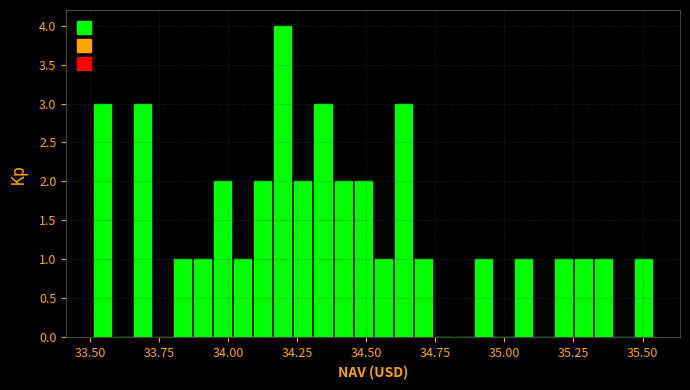

Read against the x-axis, roughly where is the centre of the tallest bar?

34.20